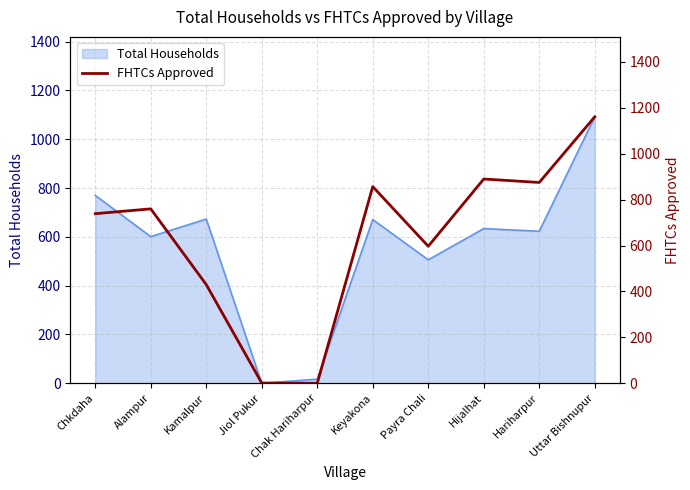

How many points are higher than both their immediate neighbors (excluding endpoints)?

3